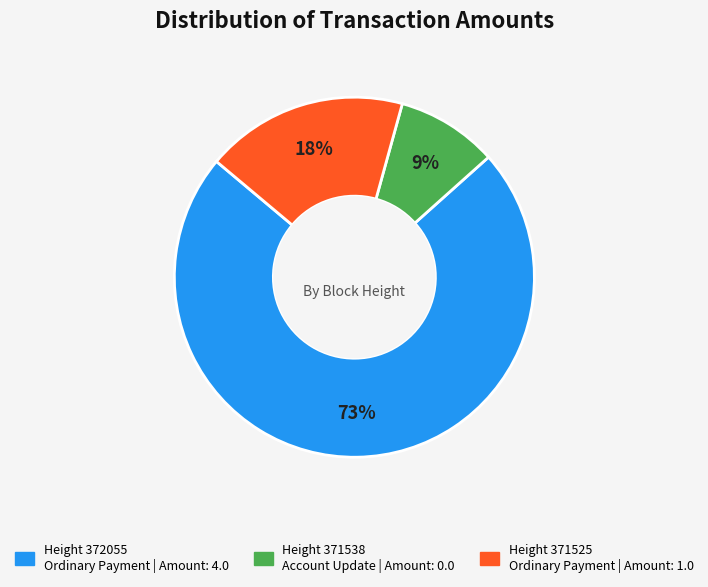

Is there a majority slice in this chart?

Yes